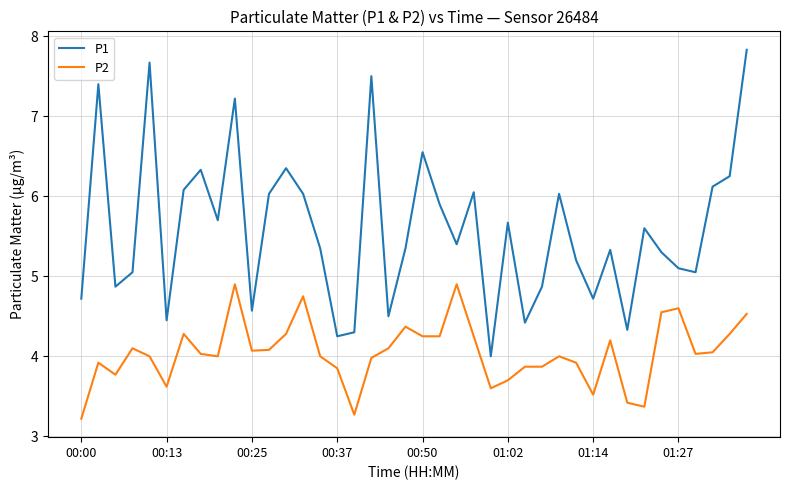

How many values in the P1 series are below 5?

12